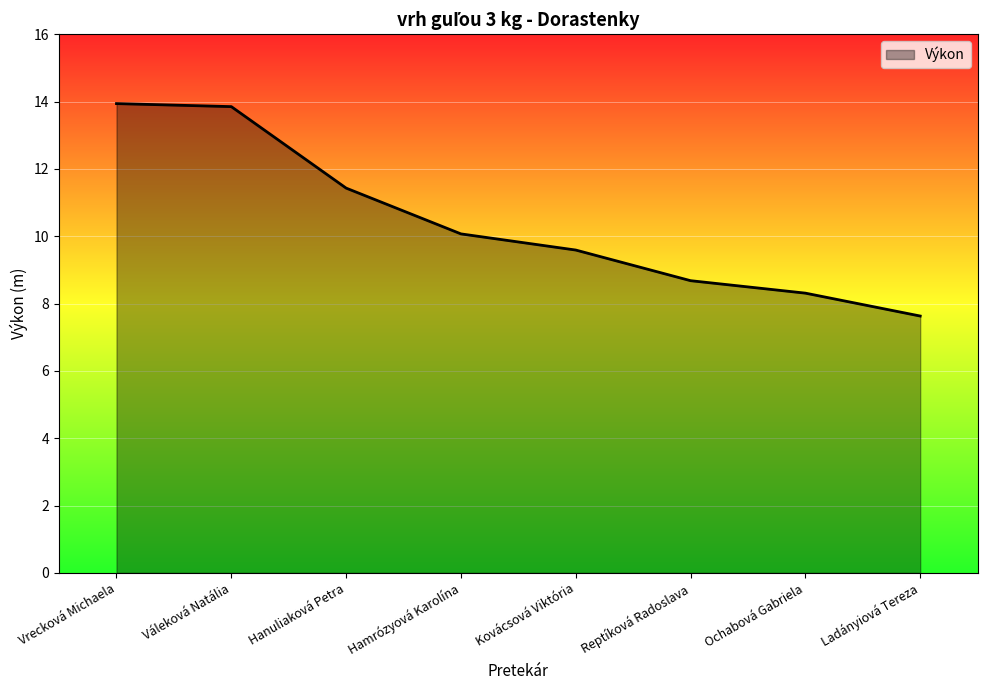

How many distinct data groups are displayed?

1